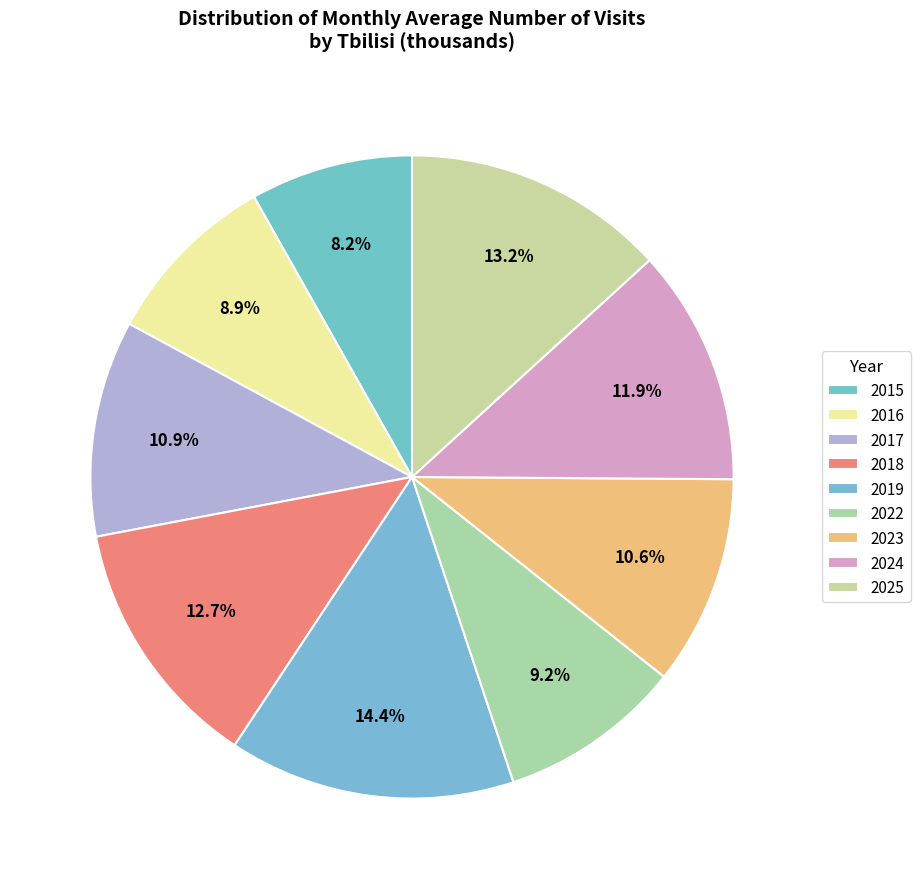

Count the number of slices in the pie.

9